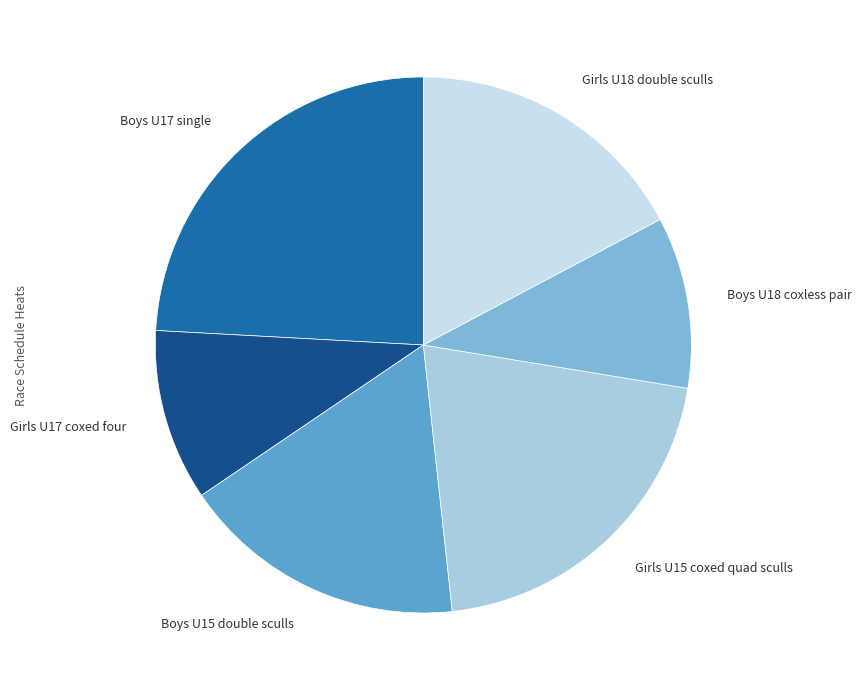

Which slice is the largest?

Boys U17 single